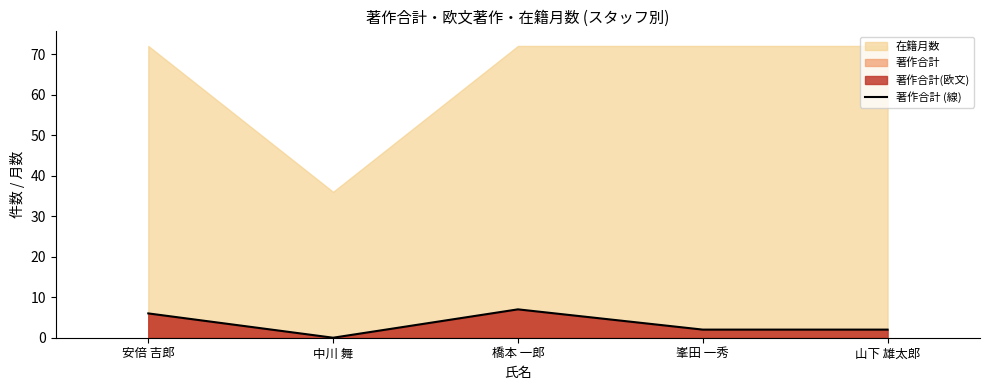

List the labels in order of value, largest first.

橋本 一郎, 安倍 吉郎, 峯田 一秀, 山下 雄太郎, 中川 舞